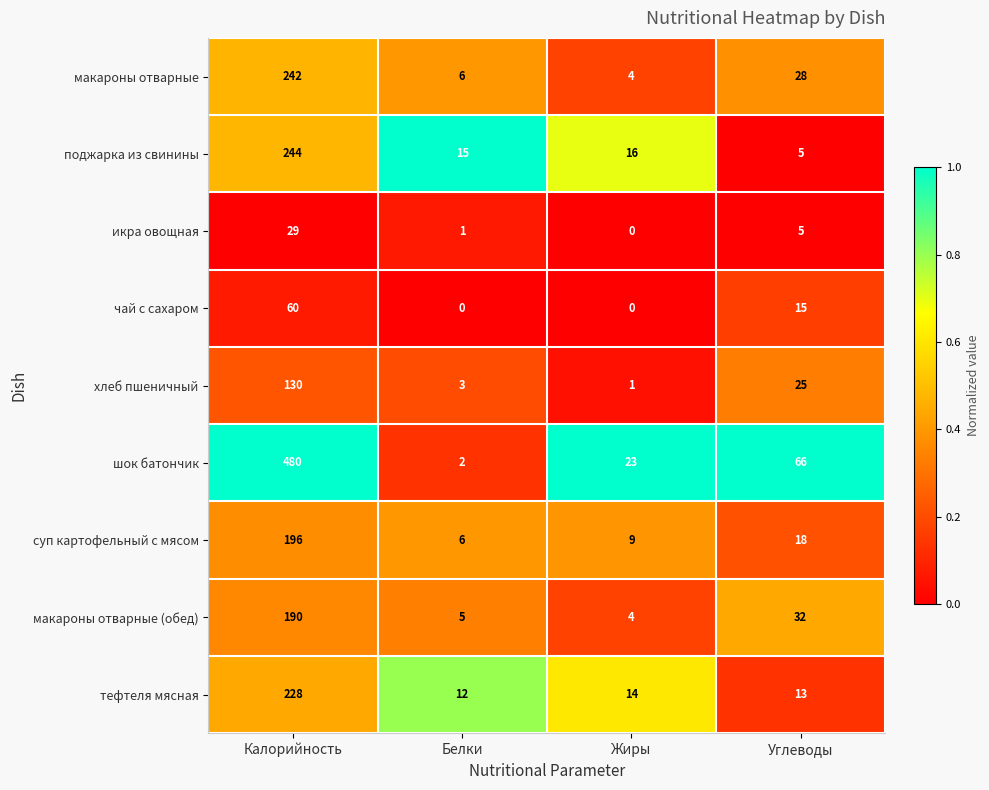

What is the difference between the highest and lowest values at Жиры?

23